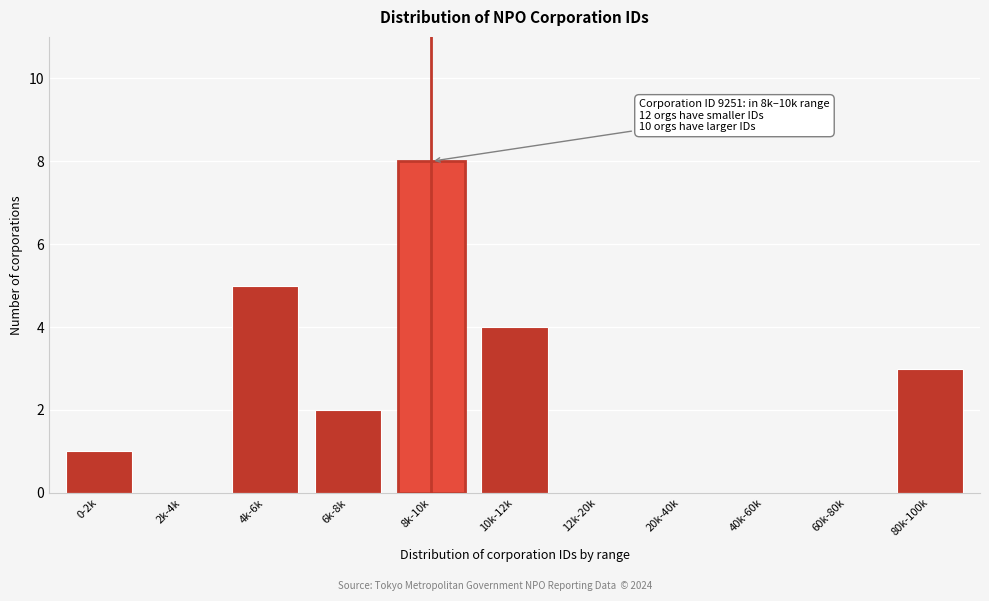

Reading right to left, extract all data points from this chart.

80k-100k=3	60k-80k=0	40k-60k=0	20k-40k=0	12k-20k=0	10k-12k=4	8k-10k=8	6k-8k=2	4k-6k=5	2k-4k=0	0-2k=1